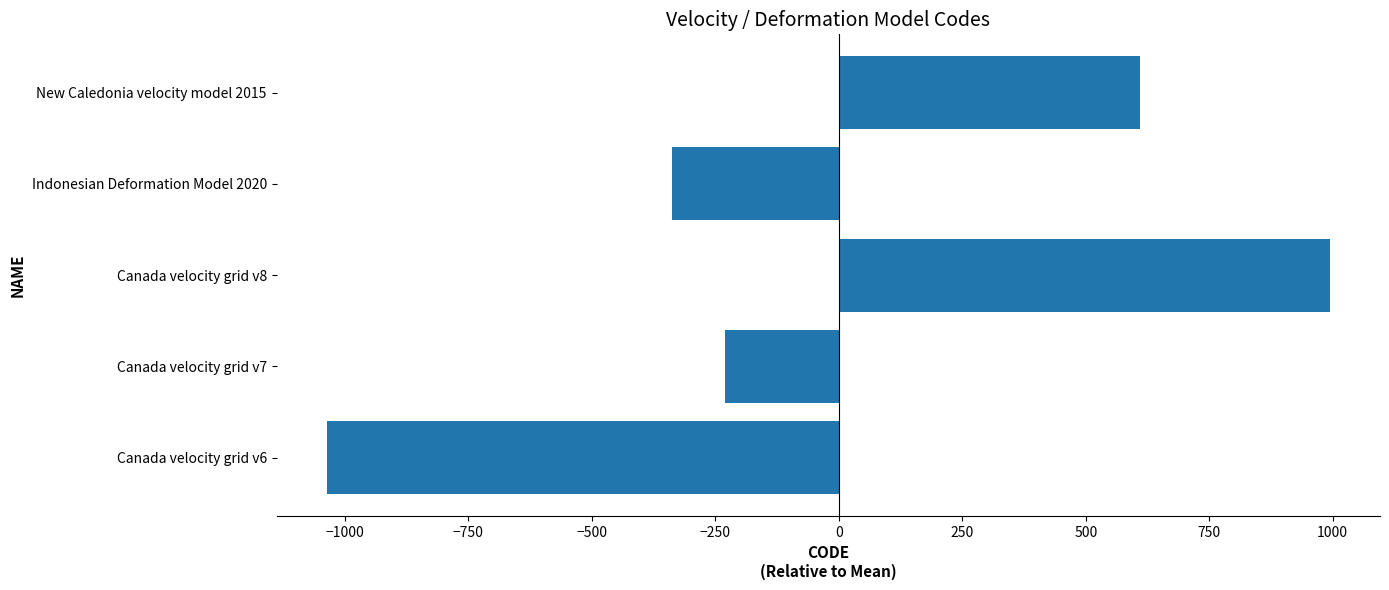

How many values are above zero?

2